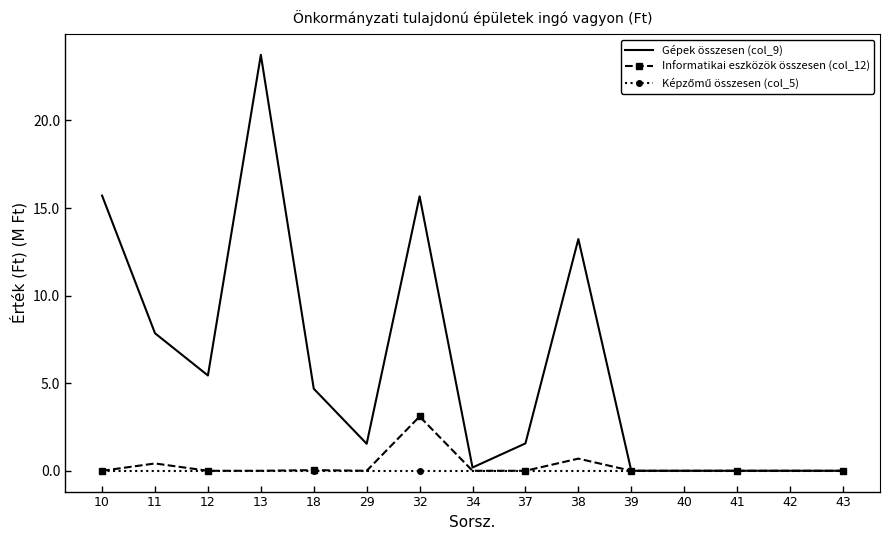

What is the approximate value of Gépek összesen (col_9) at 32?

15.7